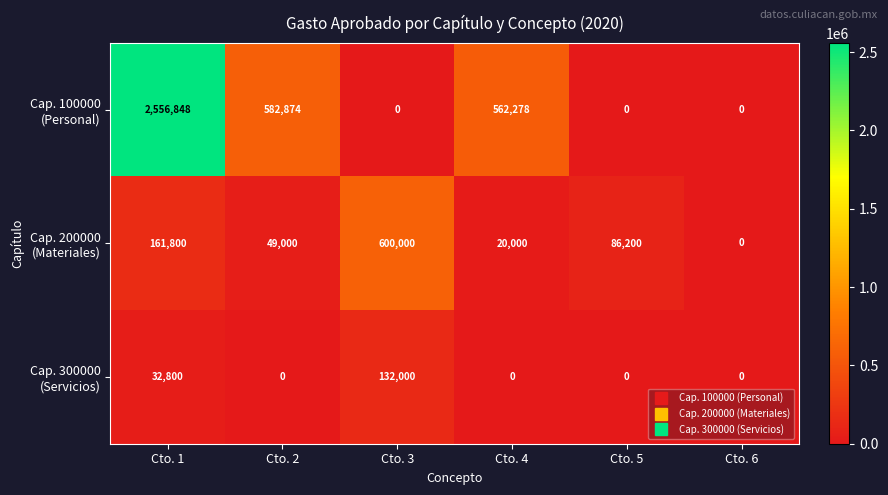

Which label corresponds to the largest value in the chart?

Cto. 1